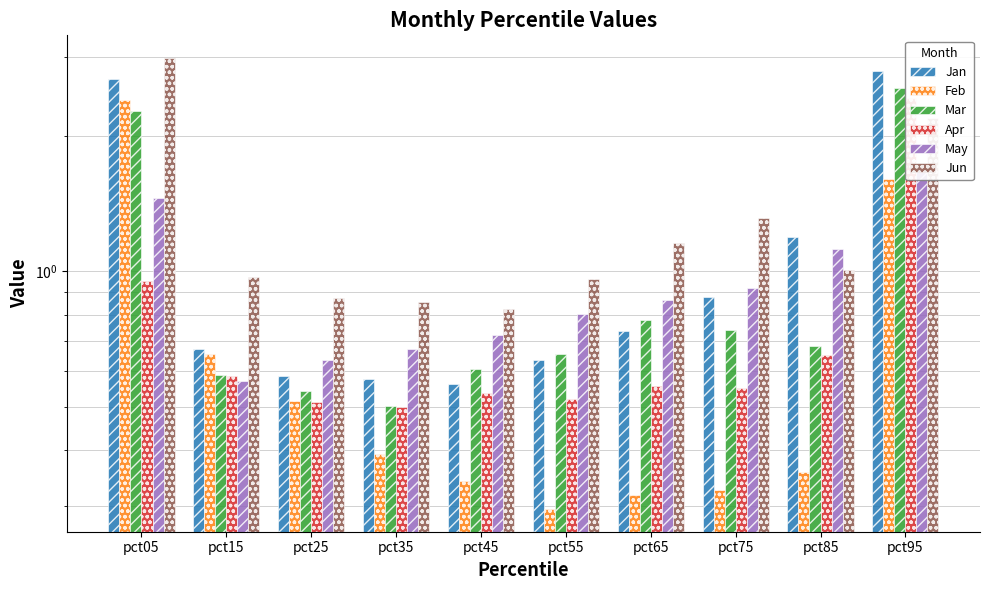

Reading right to left, what are all the values shown in this chart?

Jan: 2.8	1.2	0.9	0.7	0.6	0.6	0.6	0.6	0.7	2.7
Feb: 1.6	0.4	0.3	0.3	0.3	0.3	0.4	0.5	0.7	2.4
Mar: 2.6	0.7	0.7	0.8	0.7	0.6	0.5	0.5	0.6	2.3
Apr: 2.4	0.7	0.5	0.6	0.5	0.5	0.5	0.5	0.6	1.0
May: 1.7	1.1	0.9	0.9	0.8	0.7	0.7	0.6	0.6	1.5
Jun: 2.2	1.0	1.3	1.2	1.0	0.8	0.9	0.9	1.0	3.0